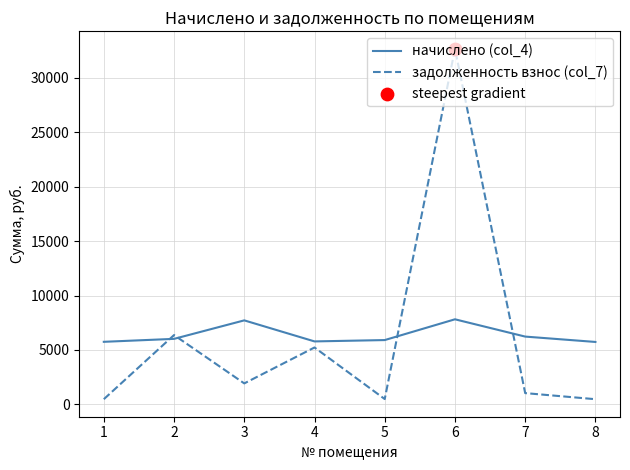

What is the total value across all series at 2?

12390.4